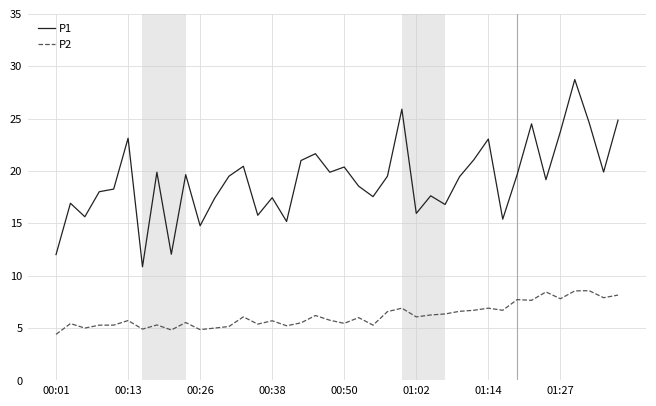

List the series in order of their peak value, highest first.

P1, P2